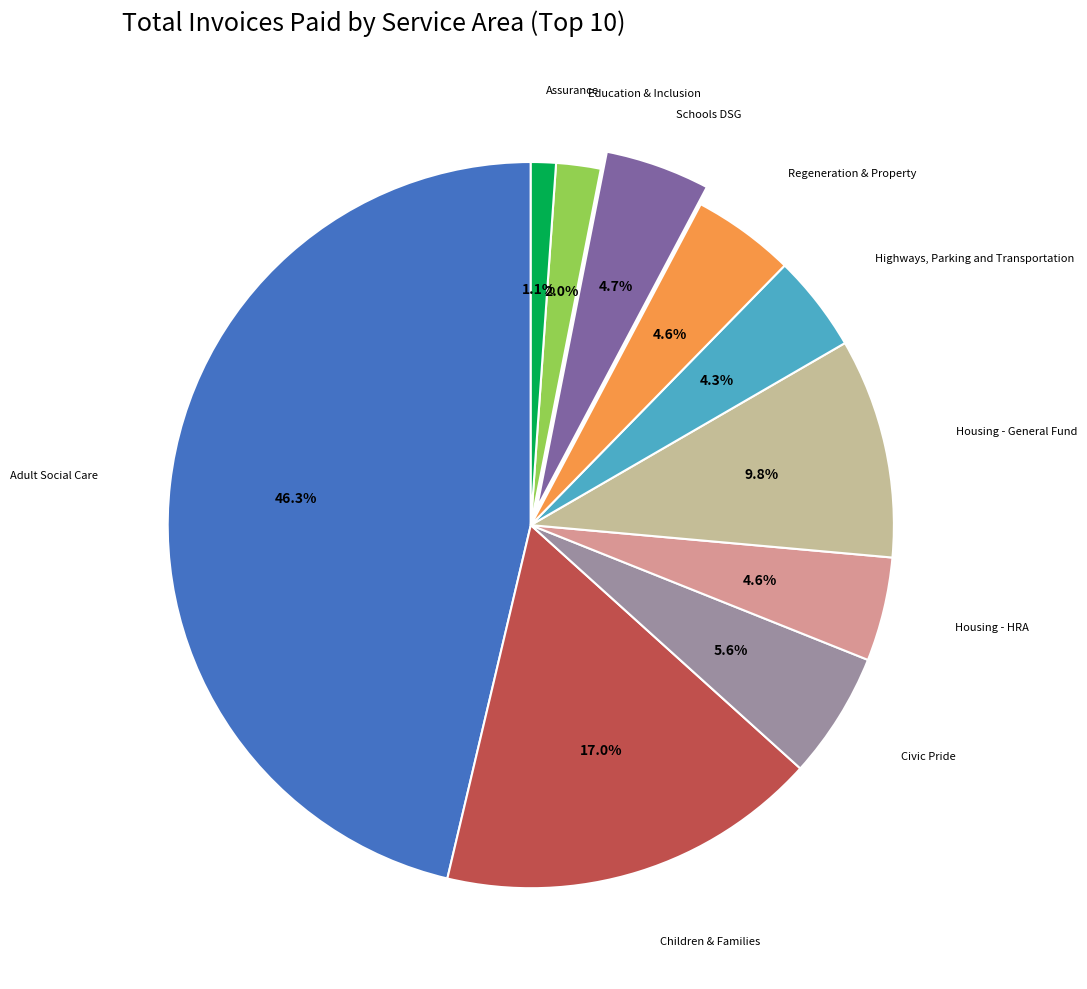

Is there any slice that represents more than half of the pie?

No